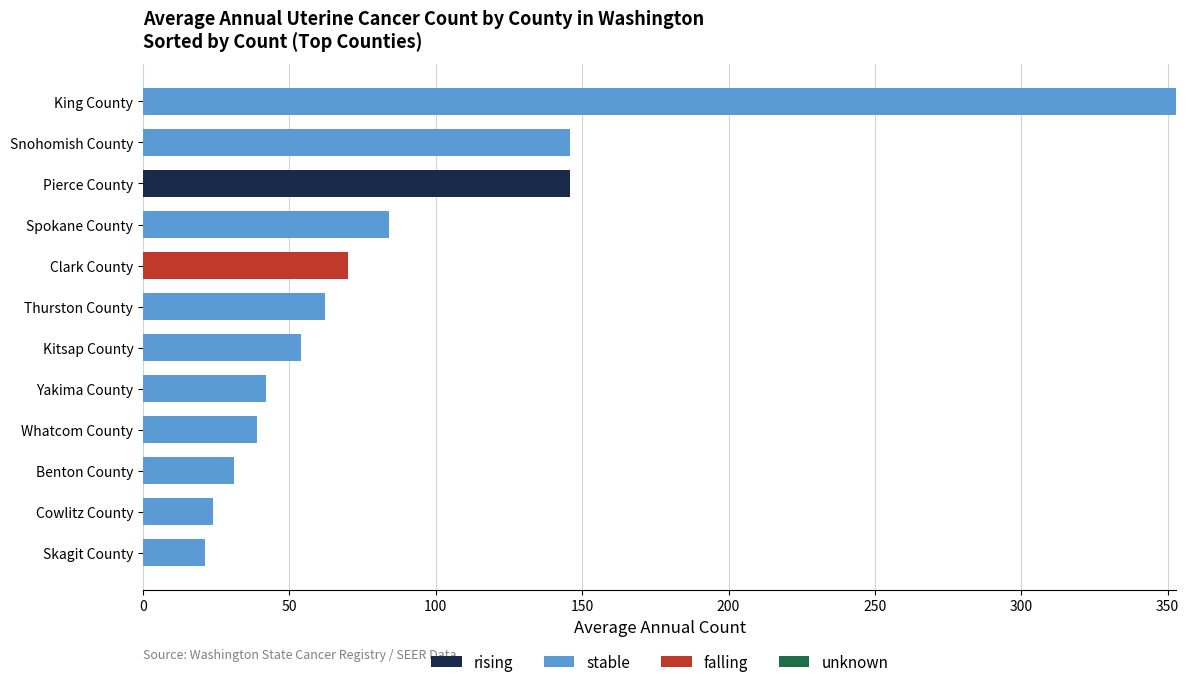

The rising series shows 0 at Spokane County. True or false?

True